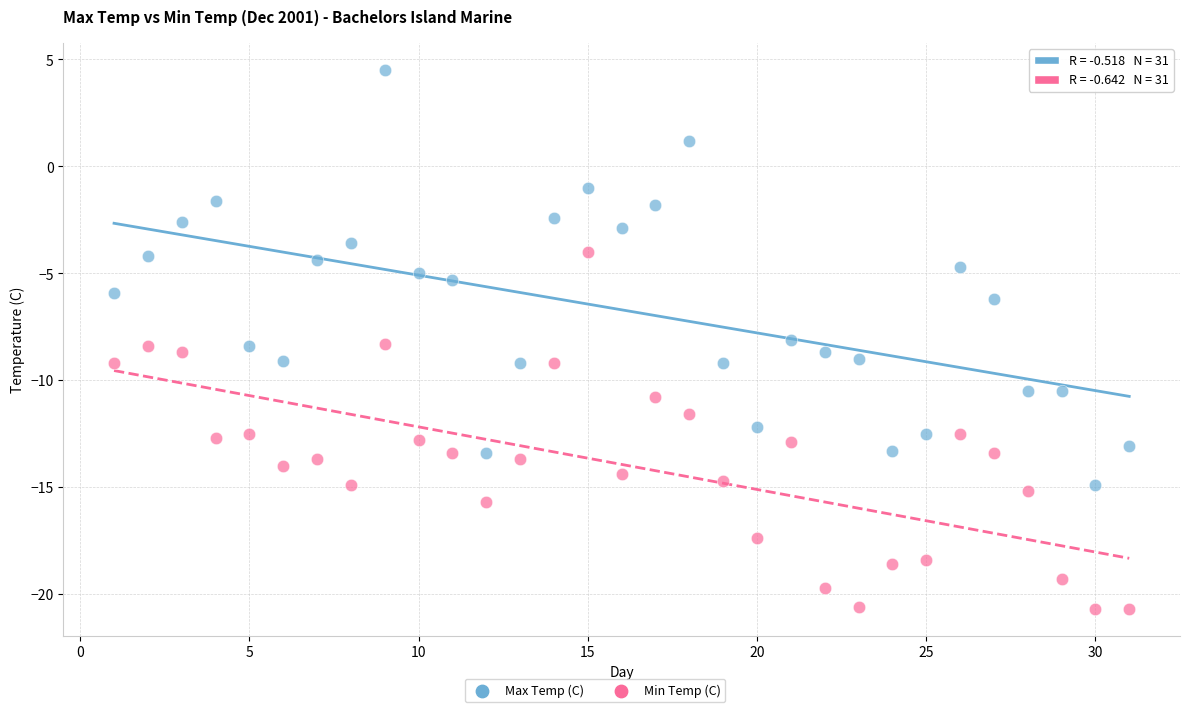

Which series has the widest spread of Y values?

Max Temp (C)